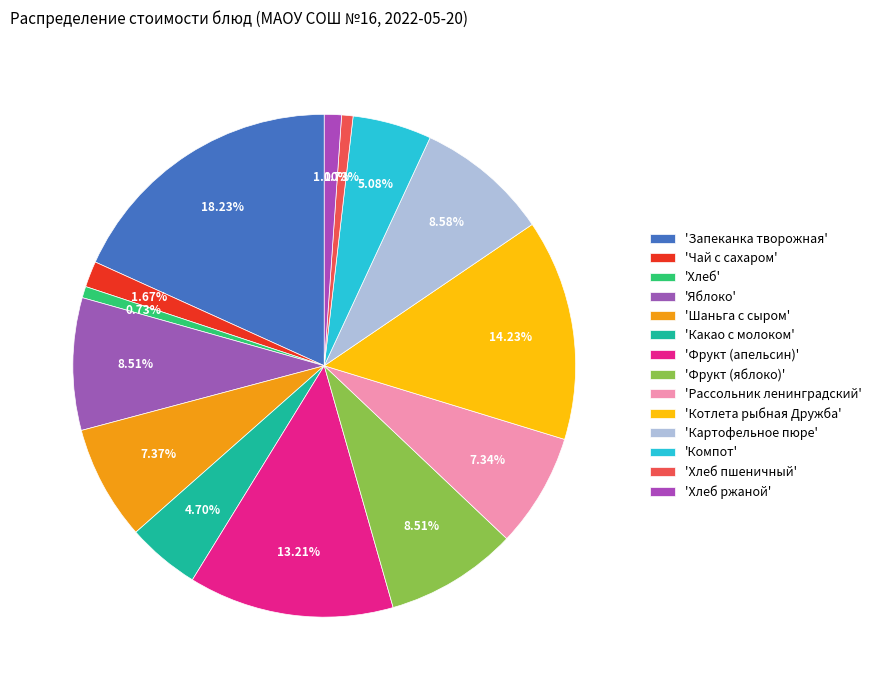

Count the number of slices in the pie.

14